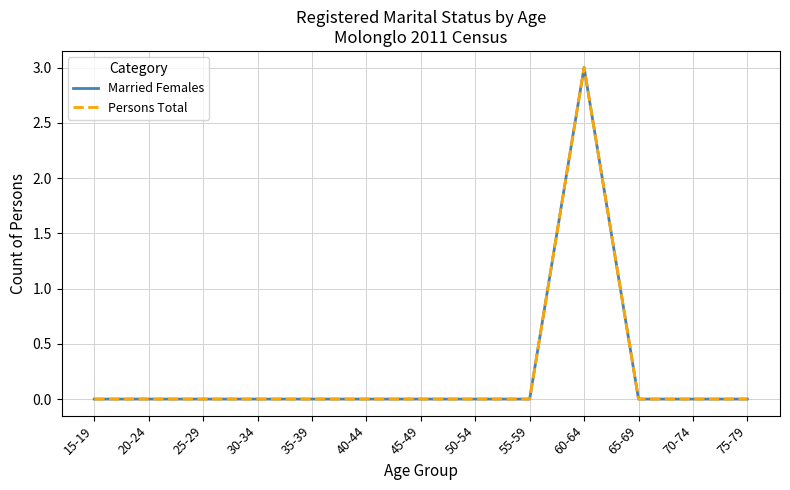

True or false: Persons Total and Married Females intersect in this chart.

False